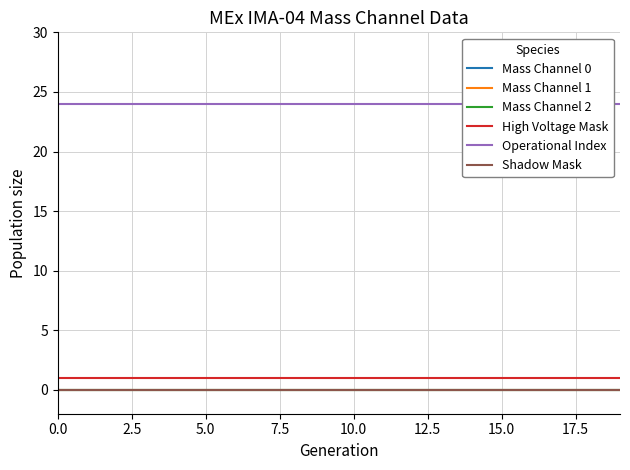

Does the chart have visible grid lines?

Yes